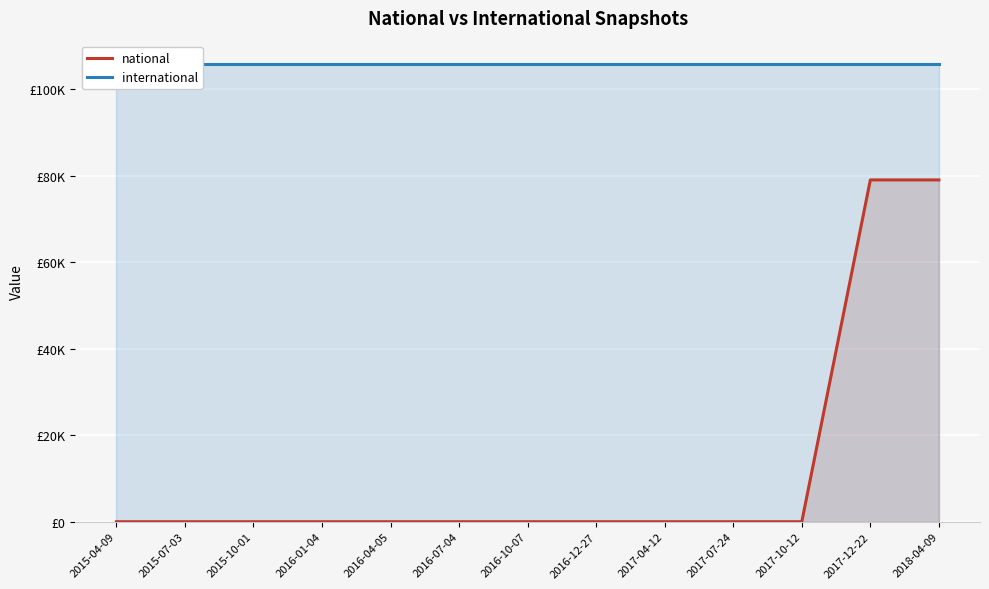

List the series in order of their peak value, highest first.

international, national